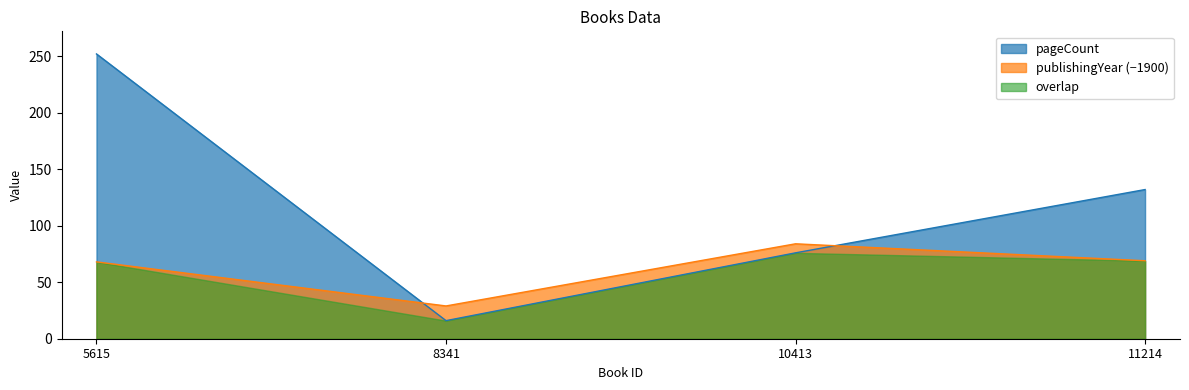

Between 5615 and 11214, which series saw the biggest shift?

pageCount